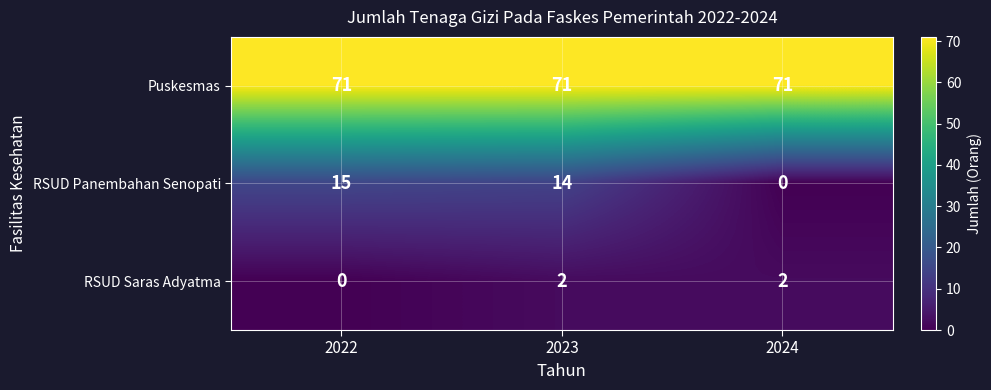

At which category is the sum across all series the highest?

2023